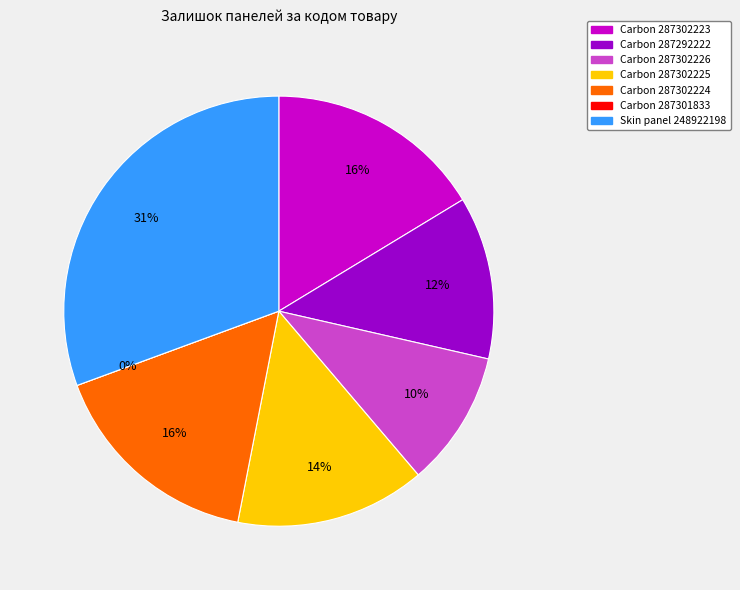

To the nearest percent, what portion does 287302226 represent?

10%